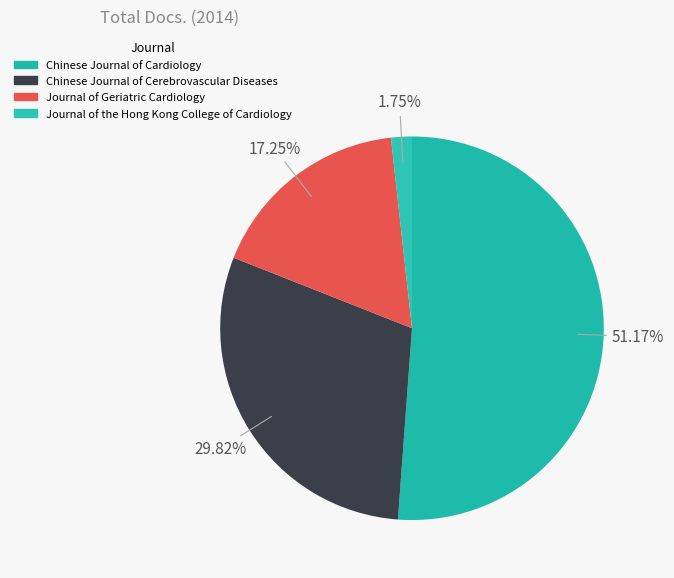

To the nearest percent, what is the combined percentage of Chinese Journal of Cerebrovascular Diseases and Journal of Geriatric Cardiology?

47%